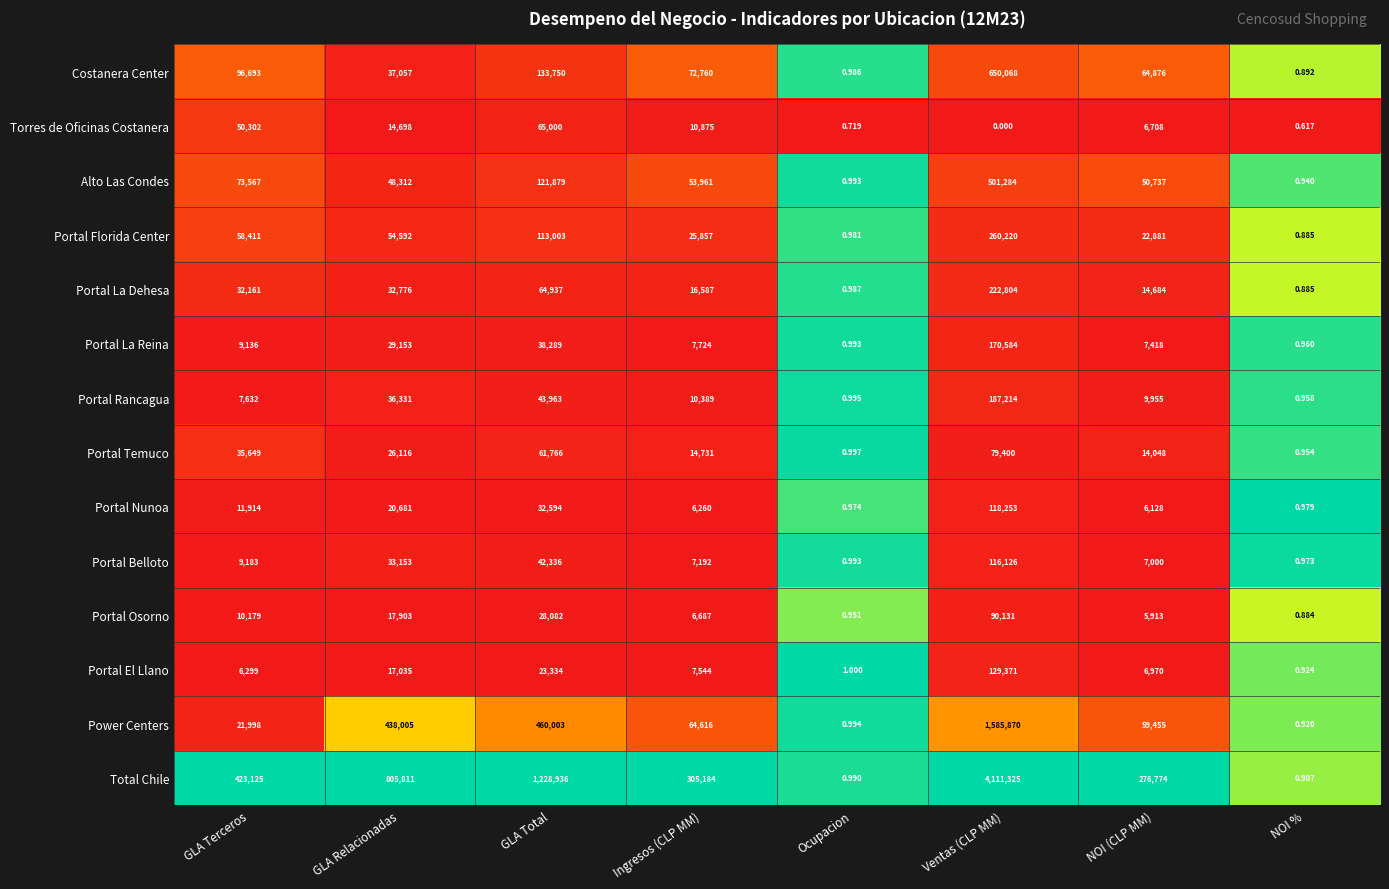

At GLA Total, list the series in order from smallest to largest.

Portal El Llano, Portal Osorno, Portal Nunoa, Portal La Reina, Portal Belloto, Portal Rancagua, Portal Temuco, Portal La Dehesa, Torres de Oficinas Costanera, Portal Florida Center, Alto Las Condes, Costanera Center, Power Centers, Total Chile